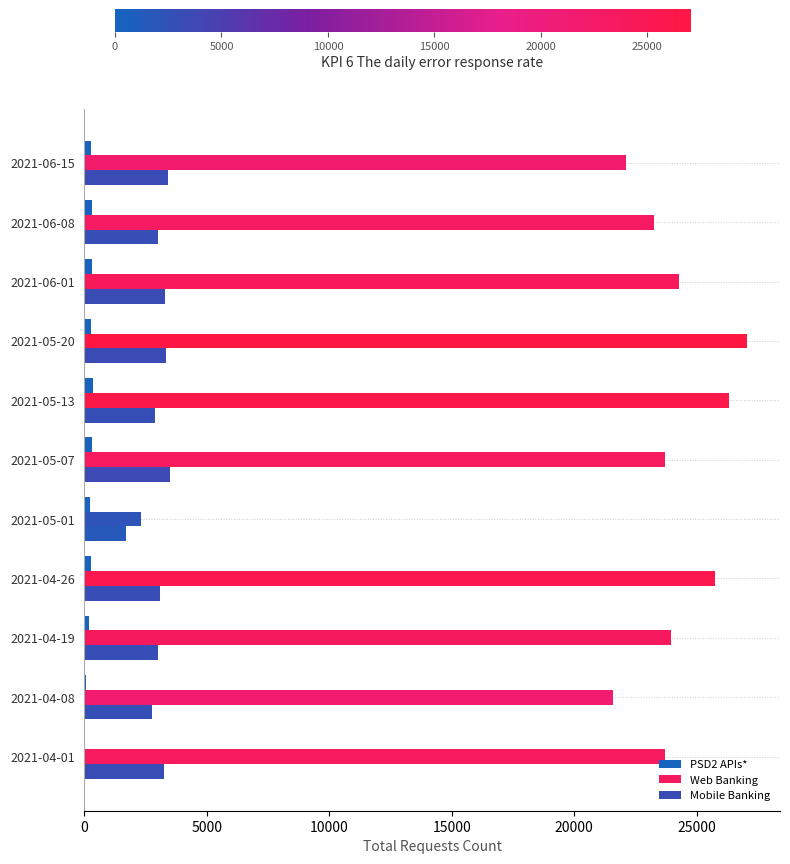

Which series has the largest total across all categories?

Web Banking